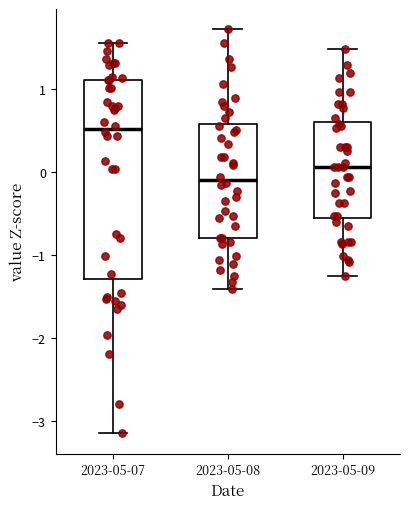

Comparing the boxes themselves (not the whiskers), which one is the tallest?

2023-05-07